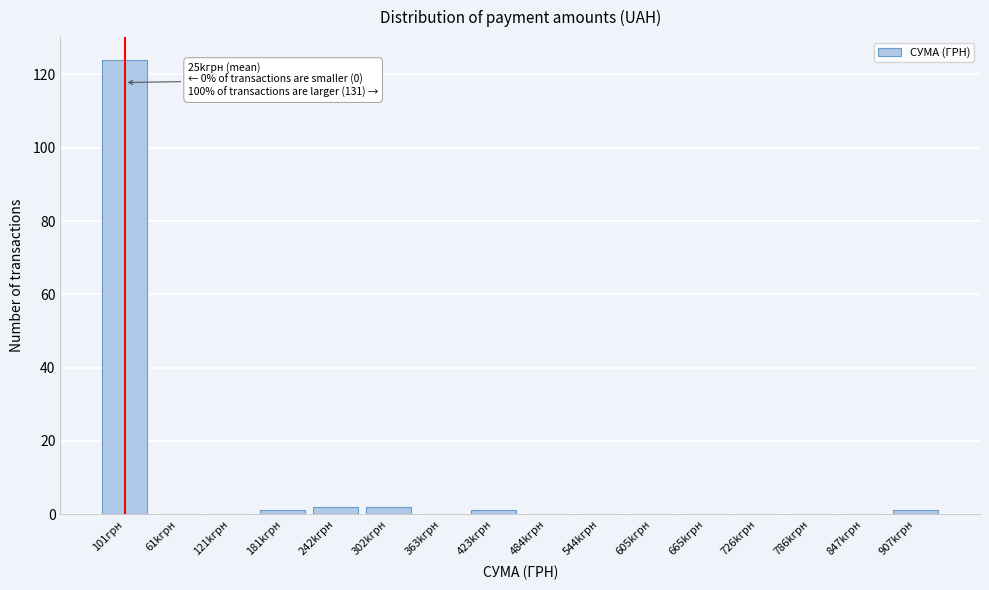

Reading right to left, list all the values displayed in this chart.

907kгрн=1	847kгрн=0	786kгрн=0	726kгрн=0	665kгрн=0	605kгрн=0	544kгрн=0	484kгрн=0	423kгрн=1	363kгрн=0	302kгрн=2	242kгрн=2	181kгрн=1	121kгрн=0	61kгрн=0	101грн=124